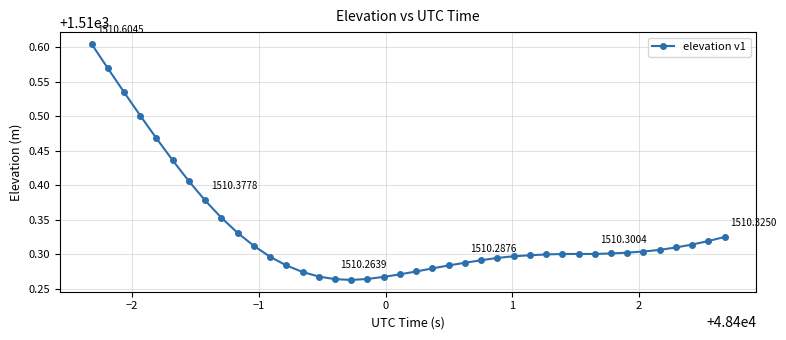

What is the sum of all values?

60413.3